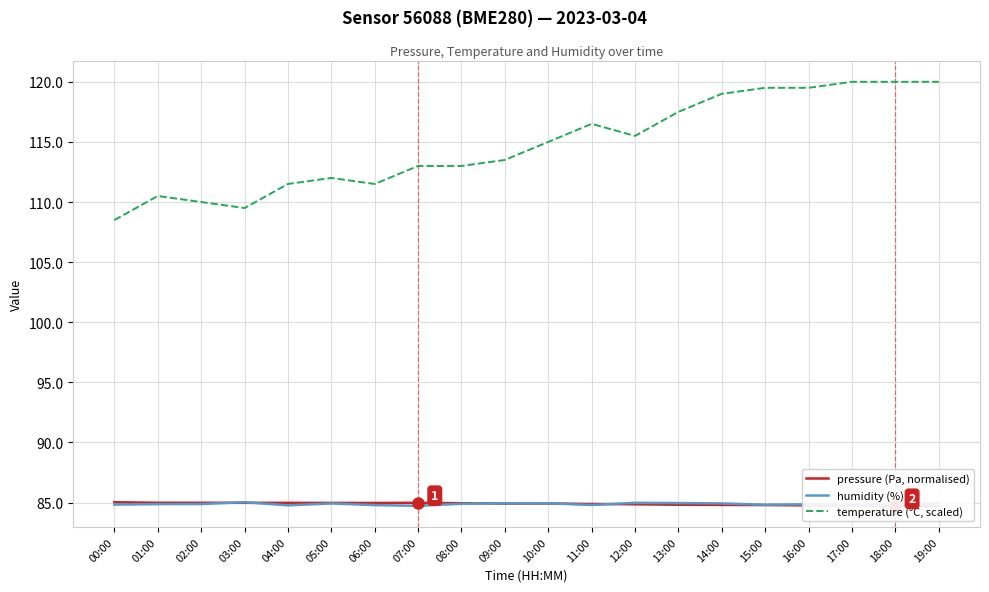

What is the greatest value displayed?

120.0